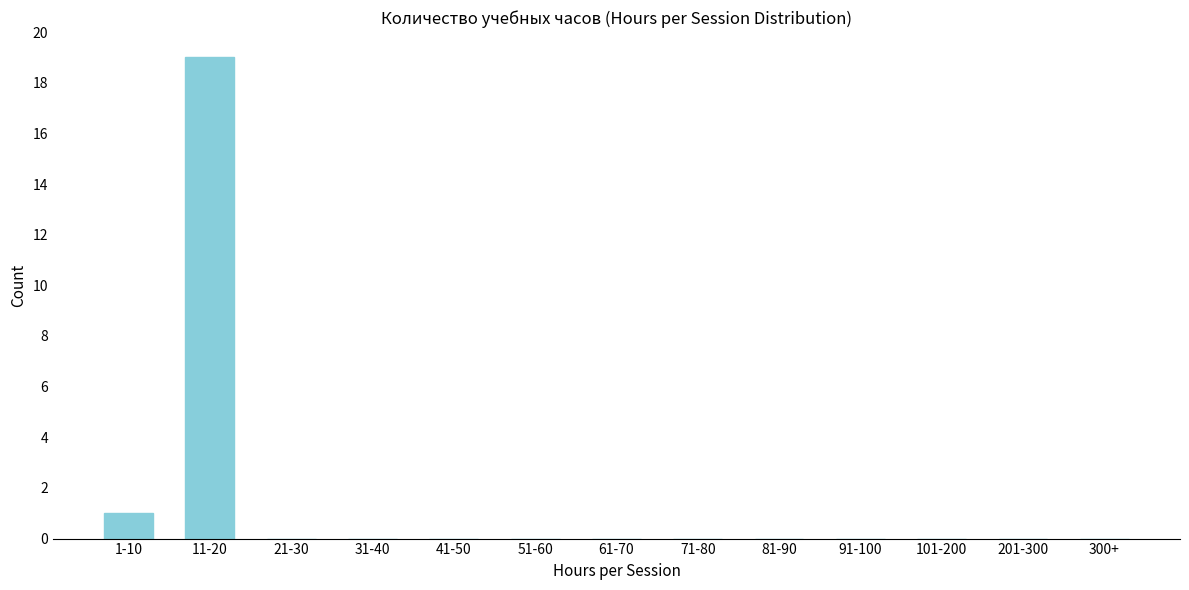

Reading right to left, transcribe all the data shown in this chart.

300+=0	201-300=0	101-200=0	91-100=0	81-90=0	71-80=0	61-70=0	51-60=0	41-50=0	31-40=0	21-30=0	11-20=19	1-10=1